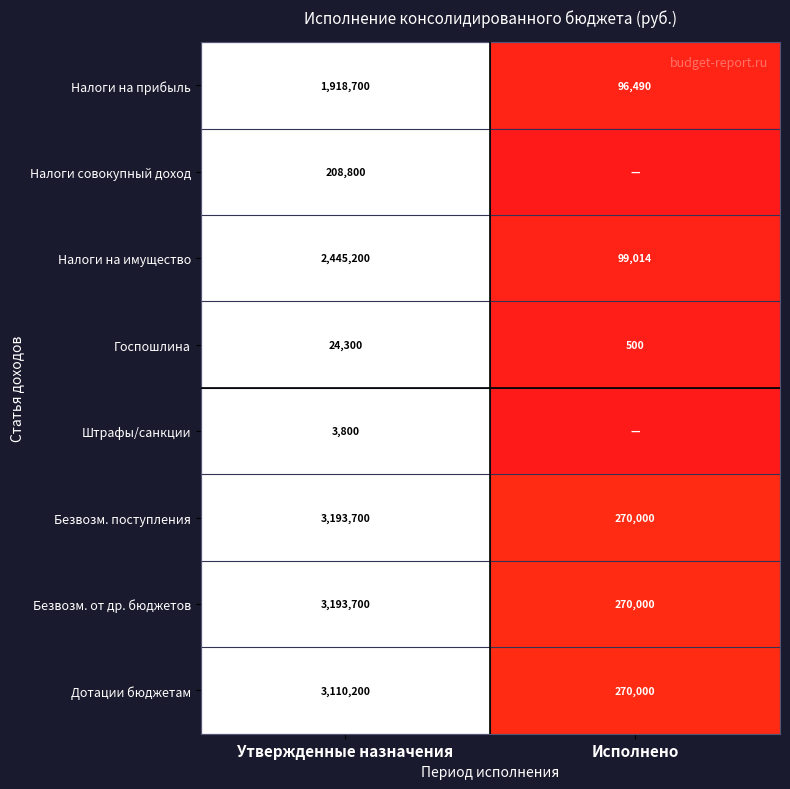

What is the total value across all series at Утвержденные назначения?

14098400